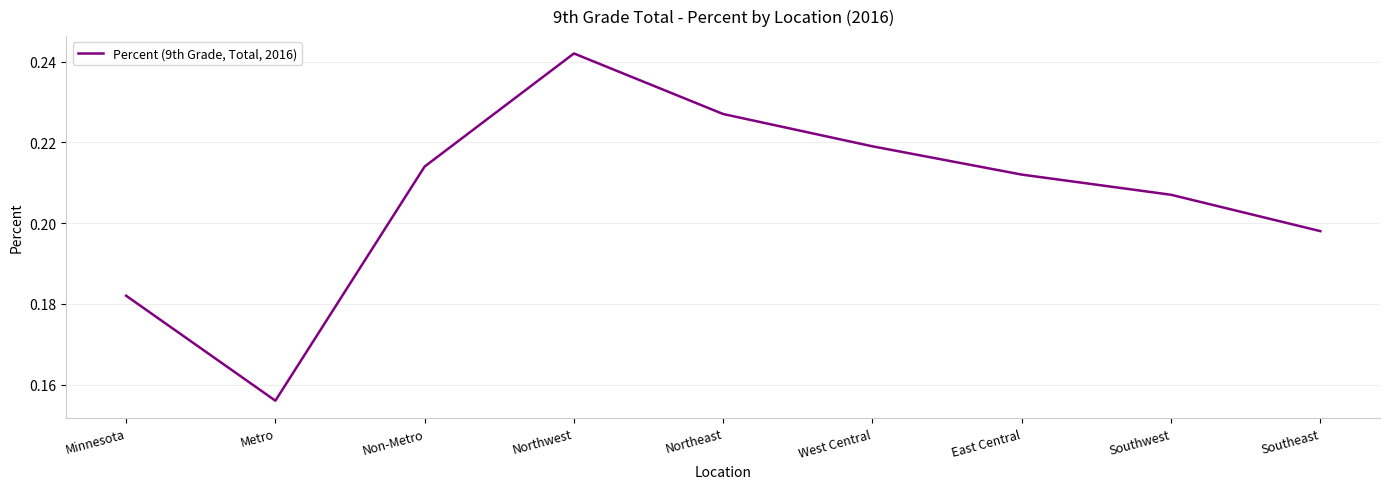

Which category has the lowest value across all series?

Metro